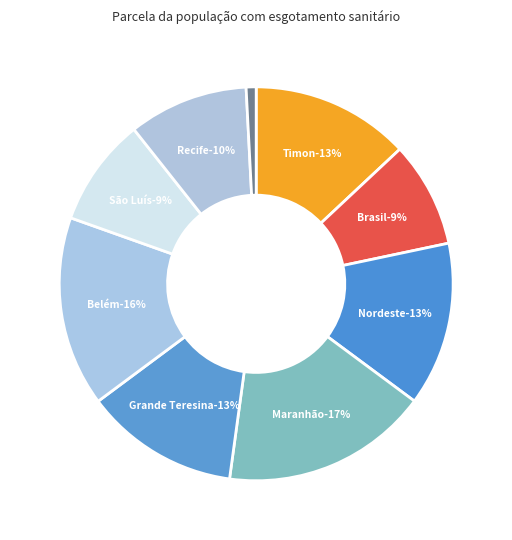

Rank the categories by value from highest to lowest.

Maranhão, Belém, Nordeste, Timon, Grande Teresina, Recife, São Luís, Brasil, Rio de Janeiro